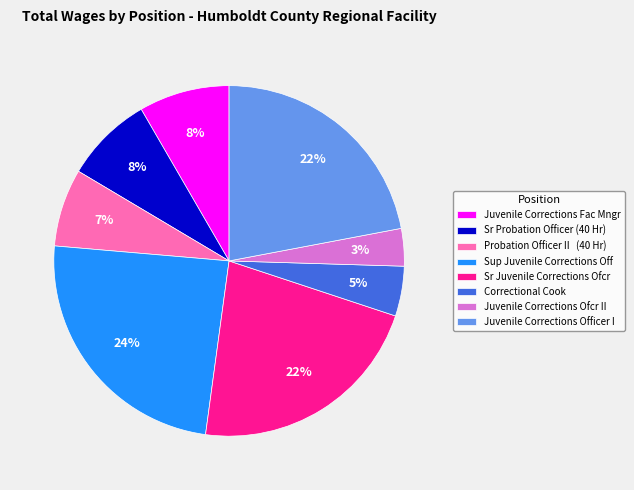

Is it true that Correctional Cook is 5% of the pie?

True